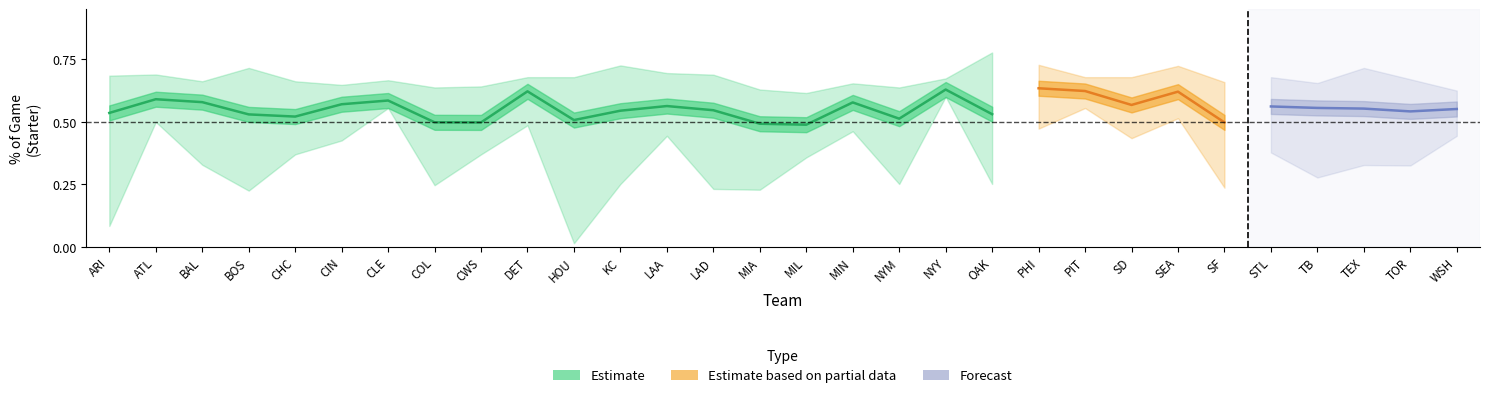

The starter_avg series shows 0.5 at 24. True or false?

True